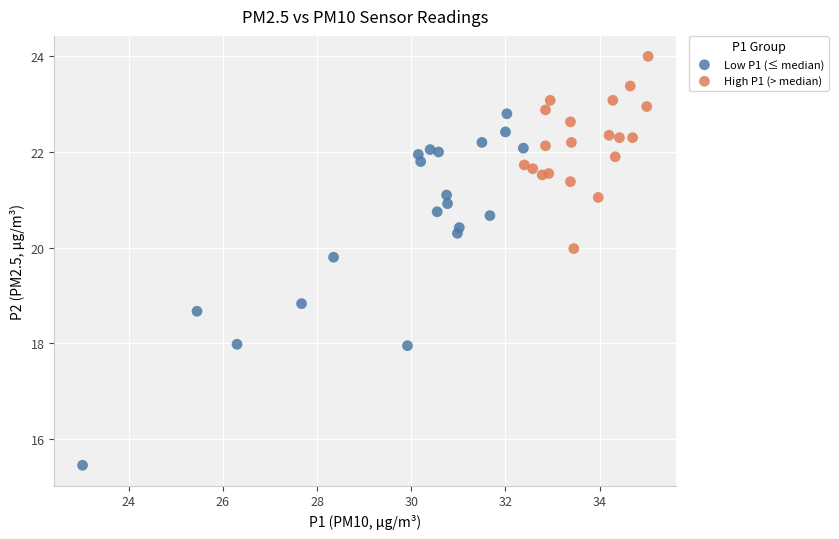

Which series has the widest spread of Y values?

Low P1 (≤ median)